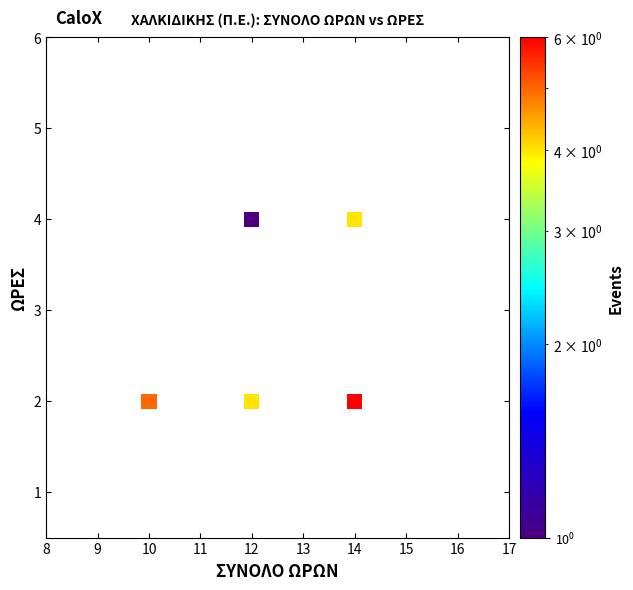

What is the average X value?

12